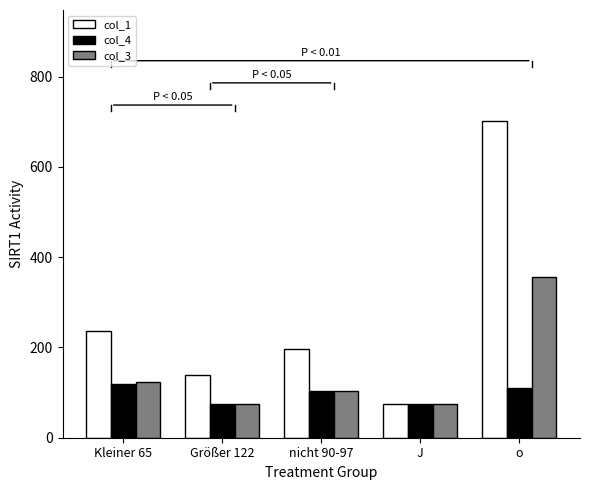

How many bars are there in each group?

3